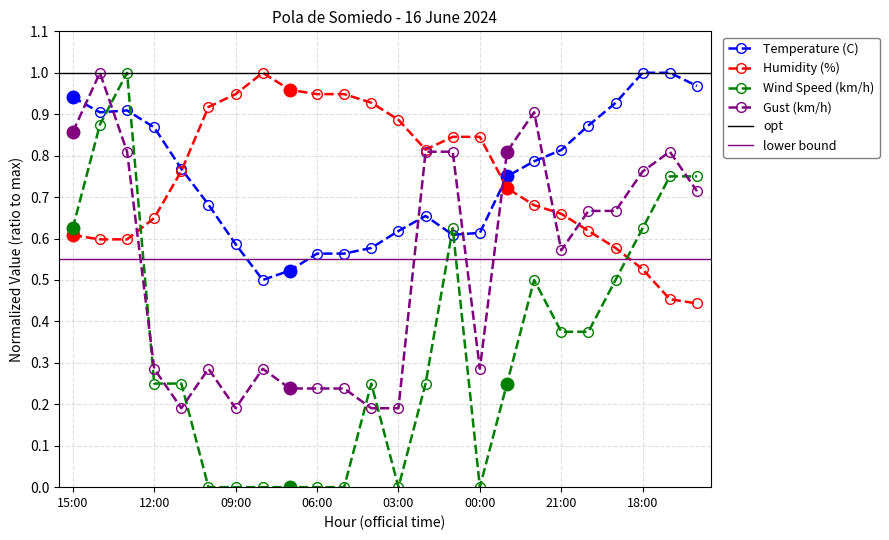

What is the sum of the Humidity (%) values at 18:00 and 07:00?

1.5